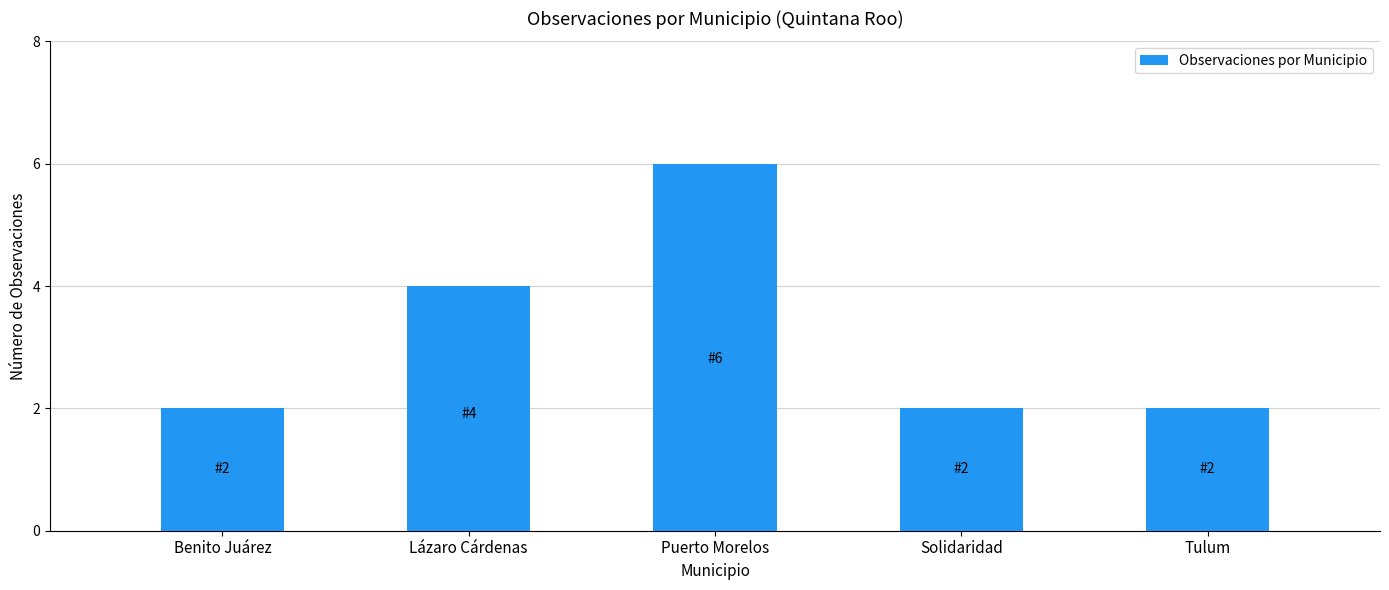

Where is the data nearest to the value 4?

Lázaro Cárdenas